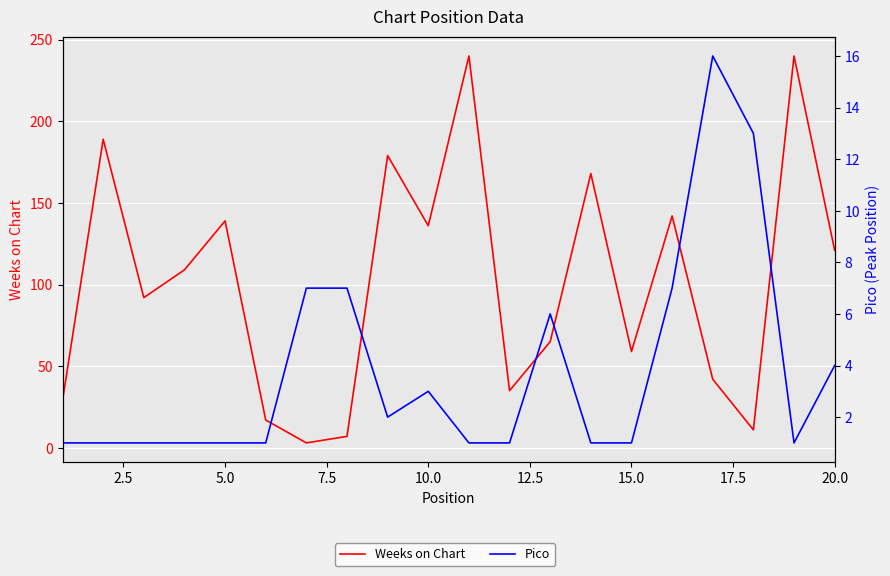

What is the difference between the second highest and second lowest values in the Weeks on Chart series?

233